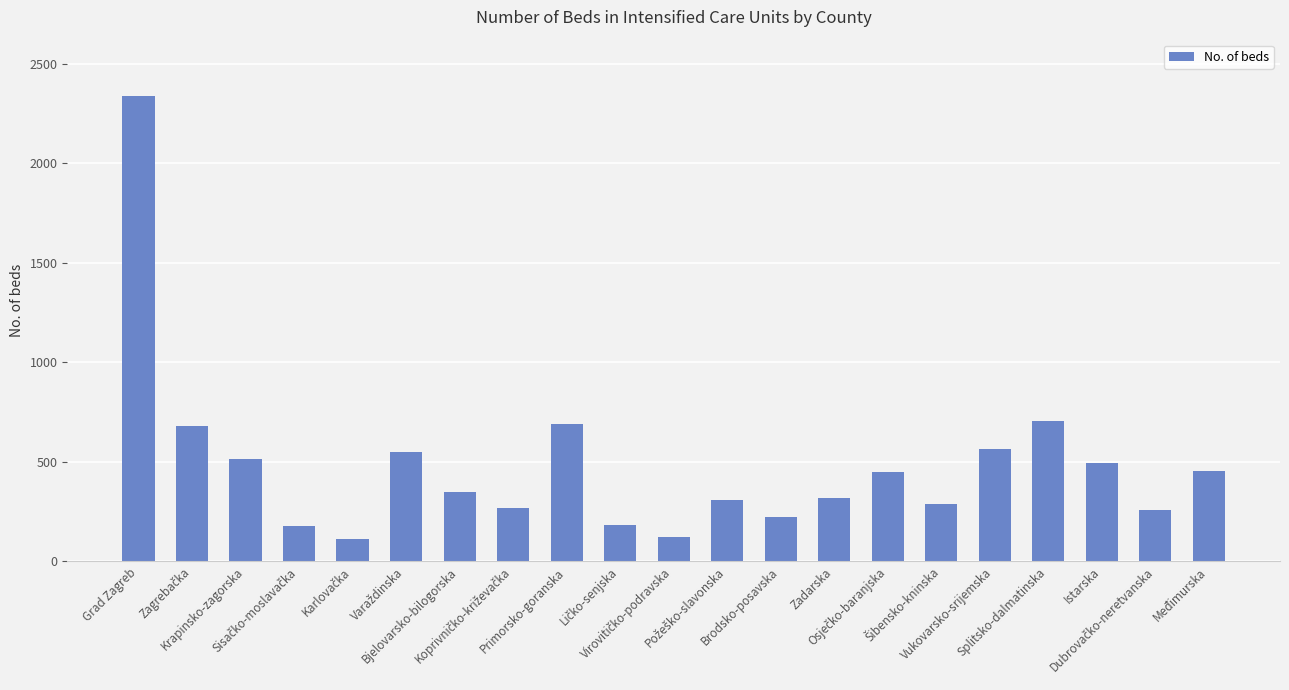

What is the maximum value shown in the chart?

2339